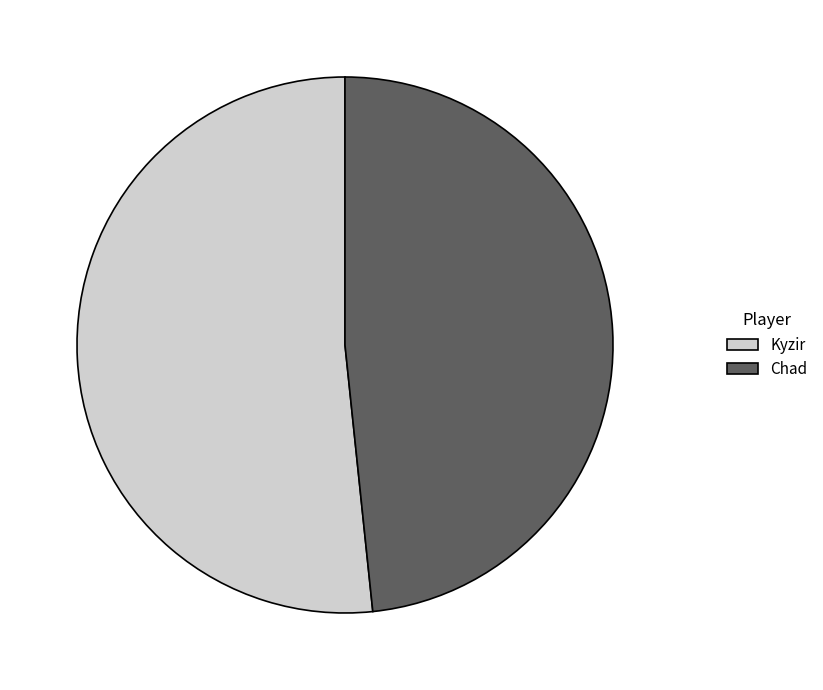

What is the majority slice?

Kyzir